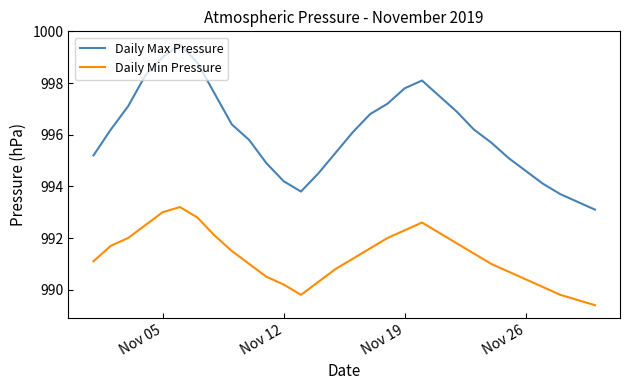

Which series has the largest total across all categories?

Daily Max Pressure